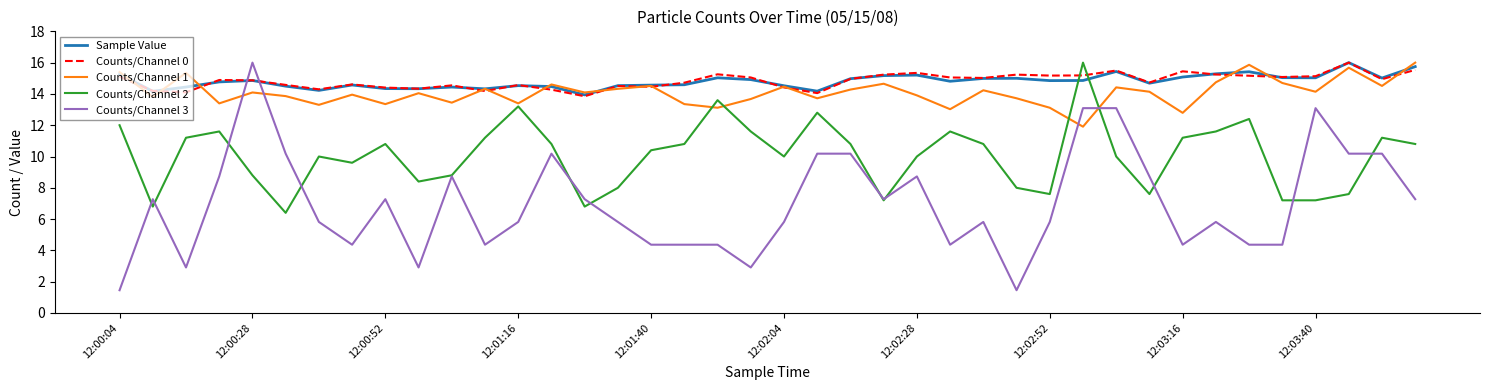

What is the lowest value of the Counts/Channel 1 series?

11.9